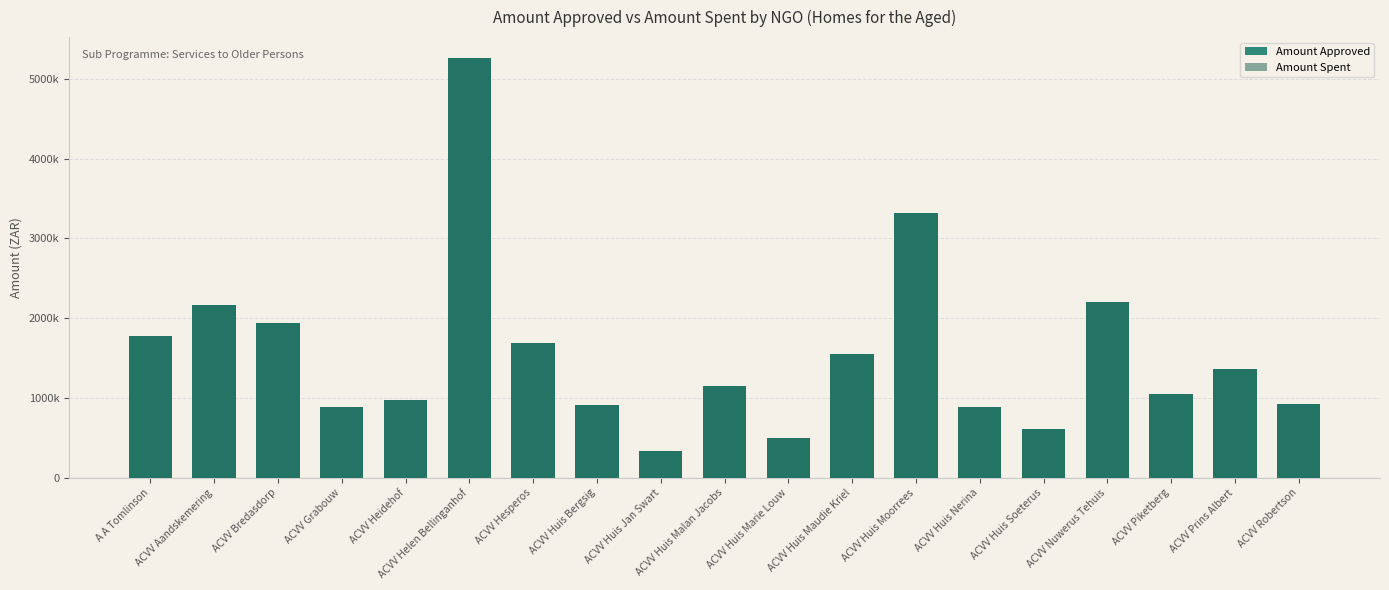

What is the difference between the Amount Spent values at ACVV Piketberg and ACVV Huis Marie Louw?

553956